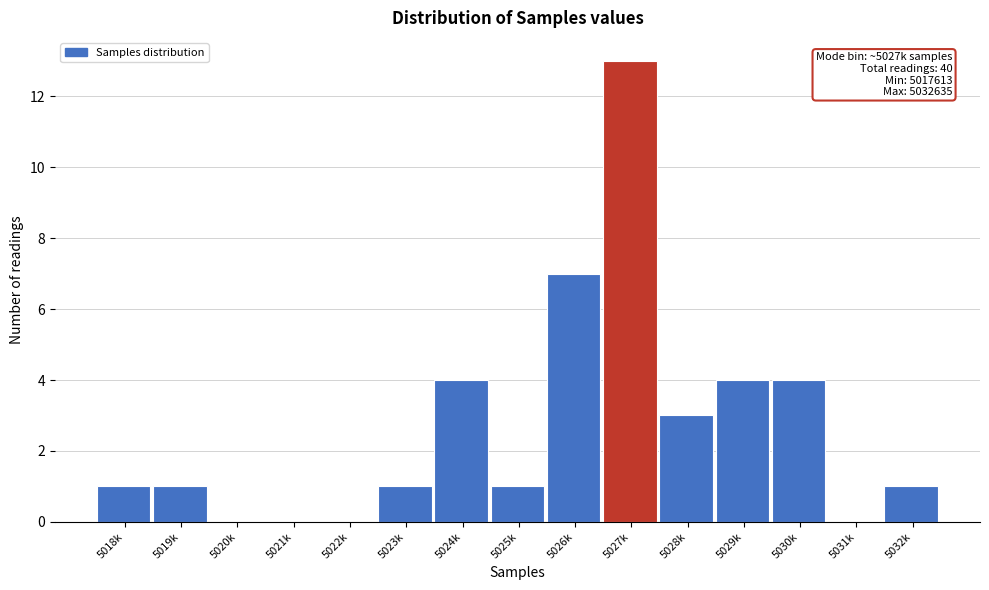

Reading left to right, what are all the values shown in this chart?

5018k=1	5019k=1	5020k=0	5021k=0	5022k=0	5023k=1	5024k=4	5025k=1	5026k=7	5027k=13	5028k=3	5029k=4	5030k=4	5031k=0	5032k=1